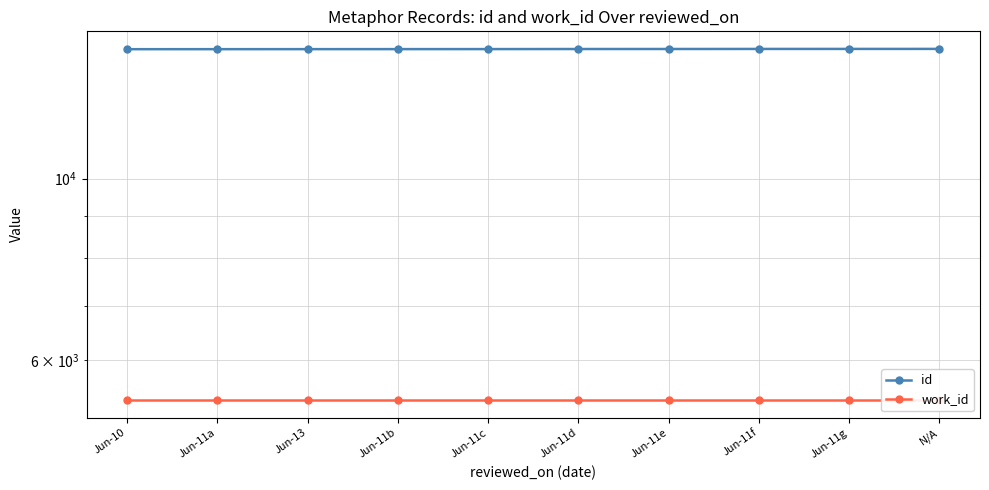

What is the label of the 2nd point from the left?

Jun-11a